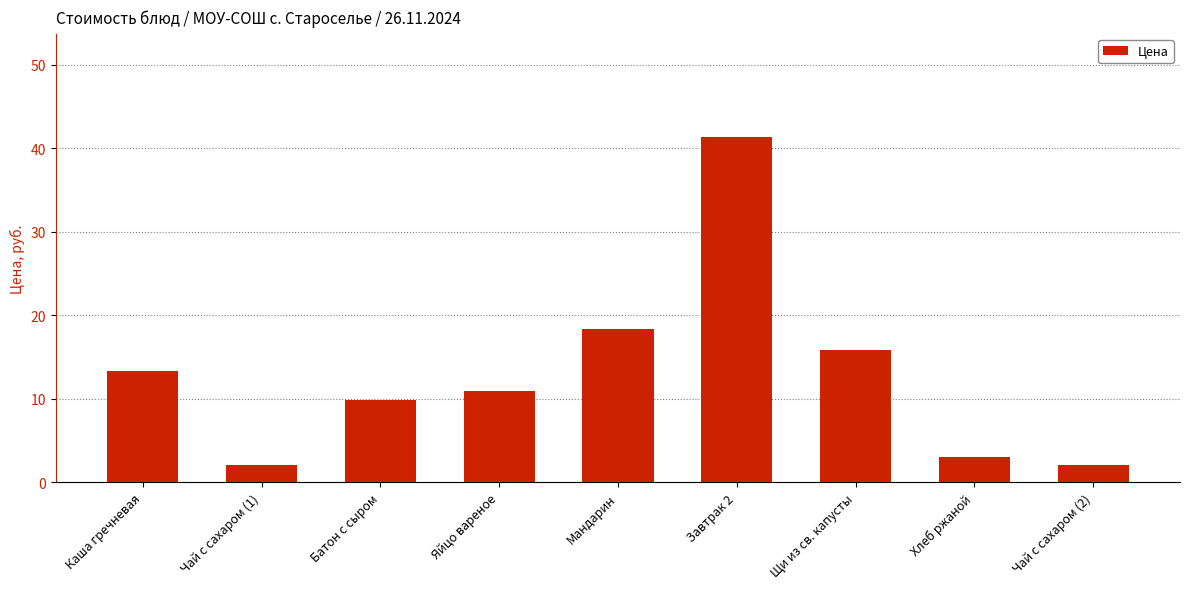

How many values are below 11?

4